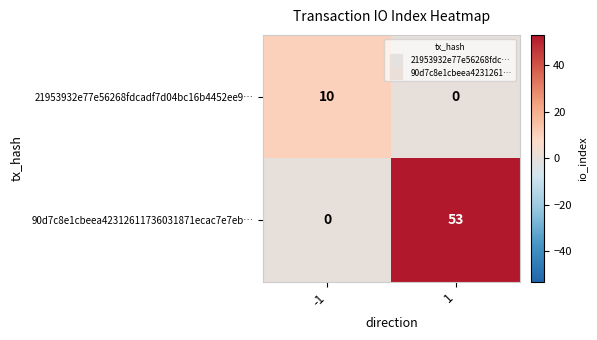

Reading left to right, transcribe all the data shown in this chart.

21953932e77e56268fdcadf7d04bc16b4452ee9…: 10	0
90d7c8e1cbeea42312611736031871ecac7e7eb…: 0	53